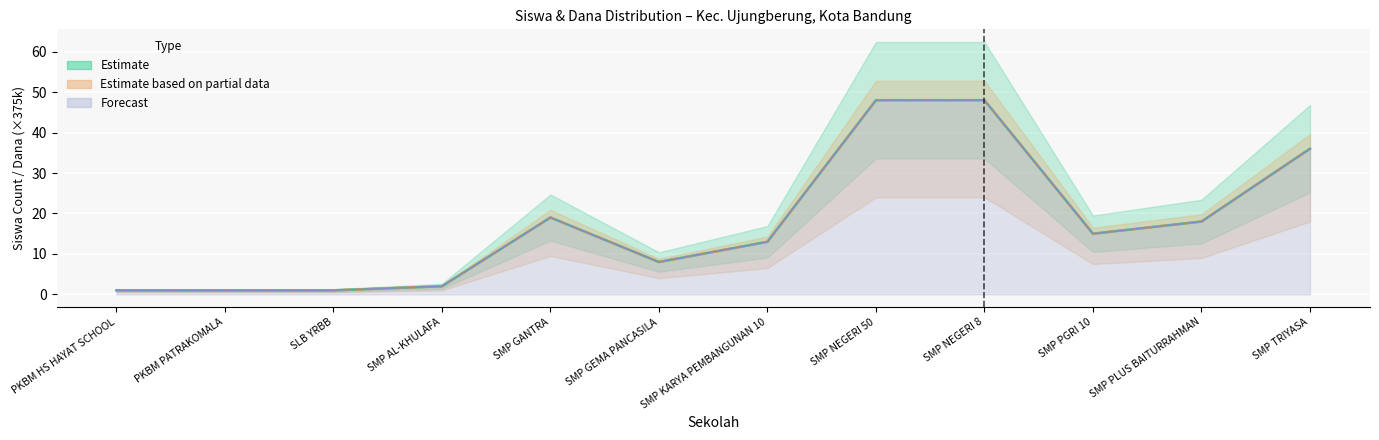

True or false: Estimate (Siswa Disalurkan) and Estimate based on partial data (Siswa Pemberian) intersect in this chart.

False